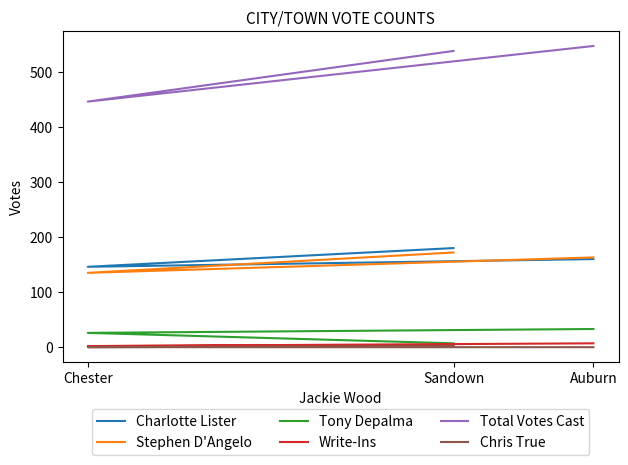

What is the value of the Total Votes Cast point at the 2nd from the left?

446